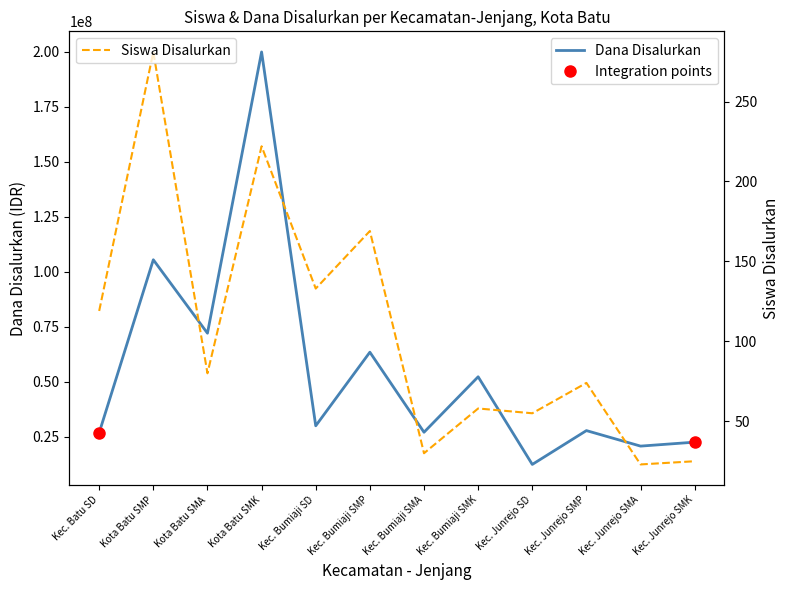

What is the lowest value of the Dana Disalurkan series?

12375000